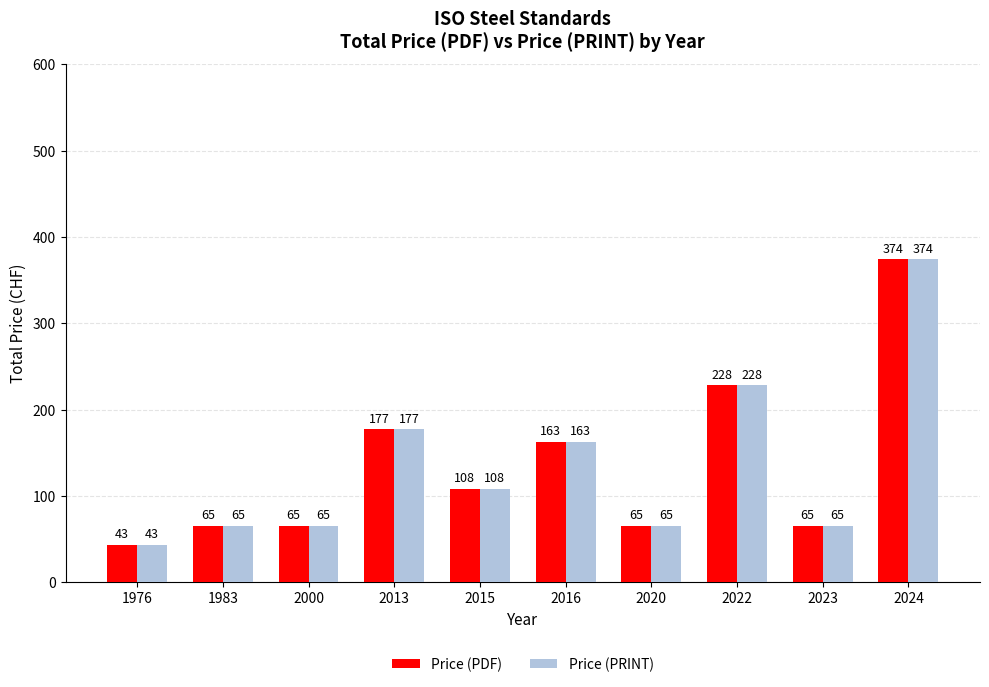

What is the sum of all Price (PRINT) values?

1353